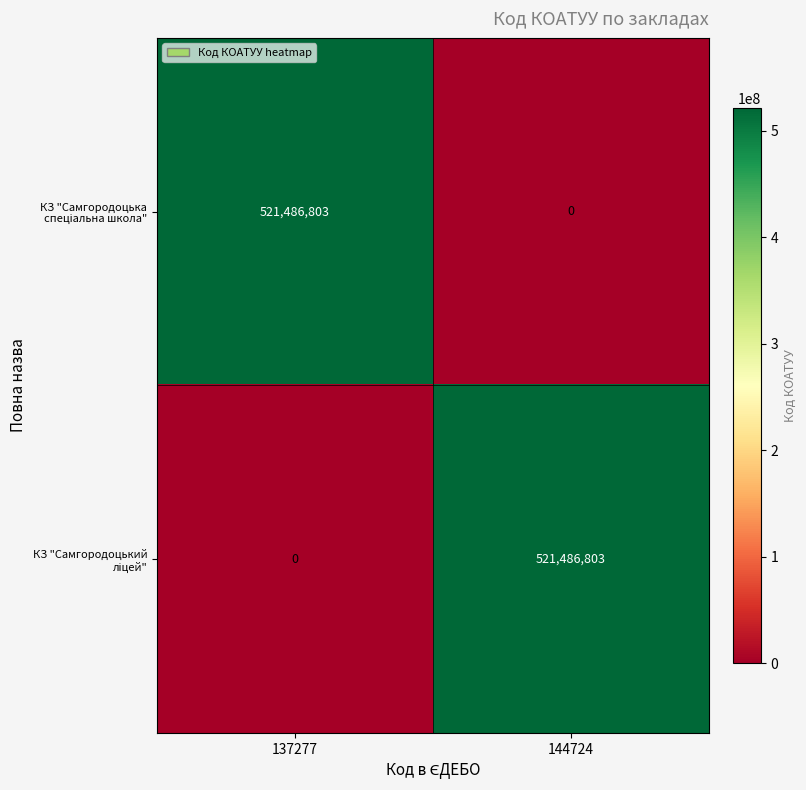

What is the spread (max minus min) of values at 144724?

521486803